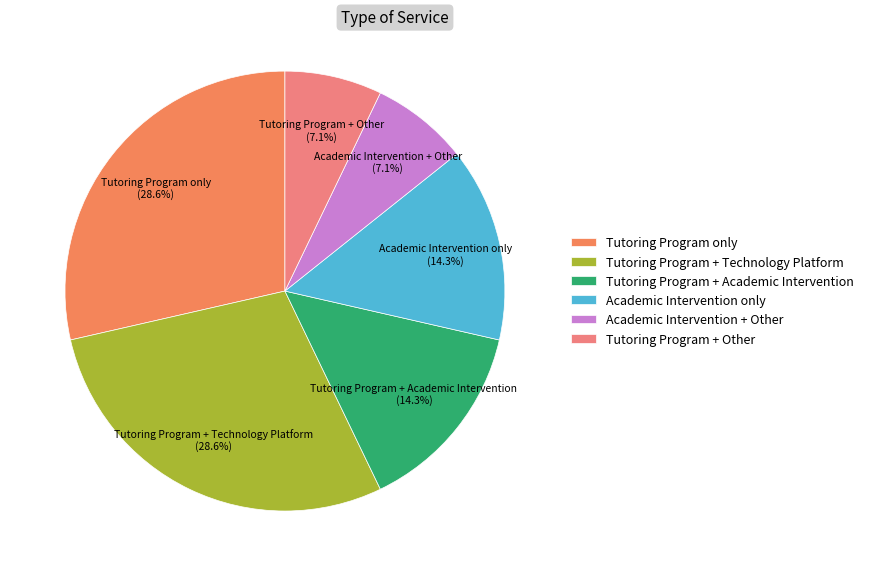

Which has a higher value, Tutoring Program + Other or Tutoring Program + Academic Intervention?

Tutoring Program + Academic Intervention